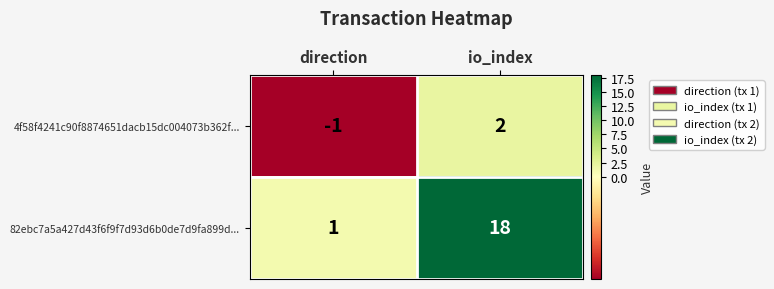

What is the difference between the maximum and minimum values in the 82ebc7a5a427d43f6f9f7d93d6b0de7d9fa899d... series?

17